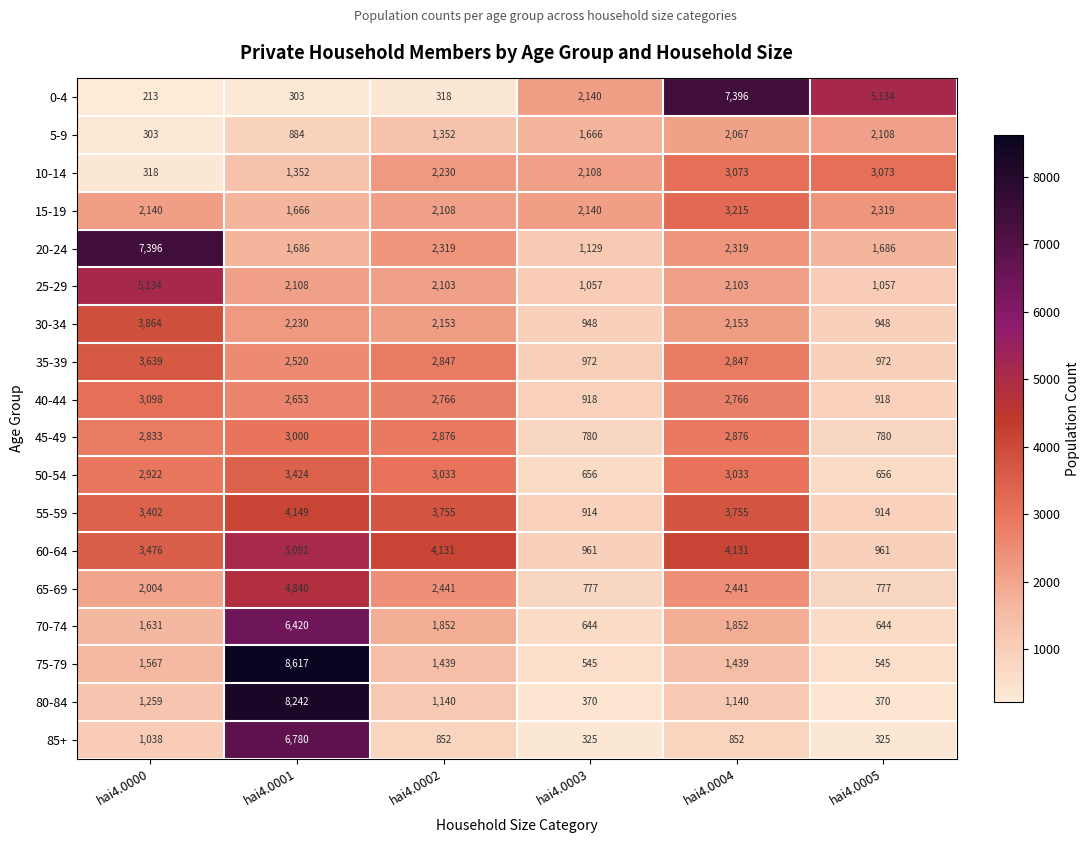

What is the average value of the 75-79 series?

2359